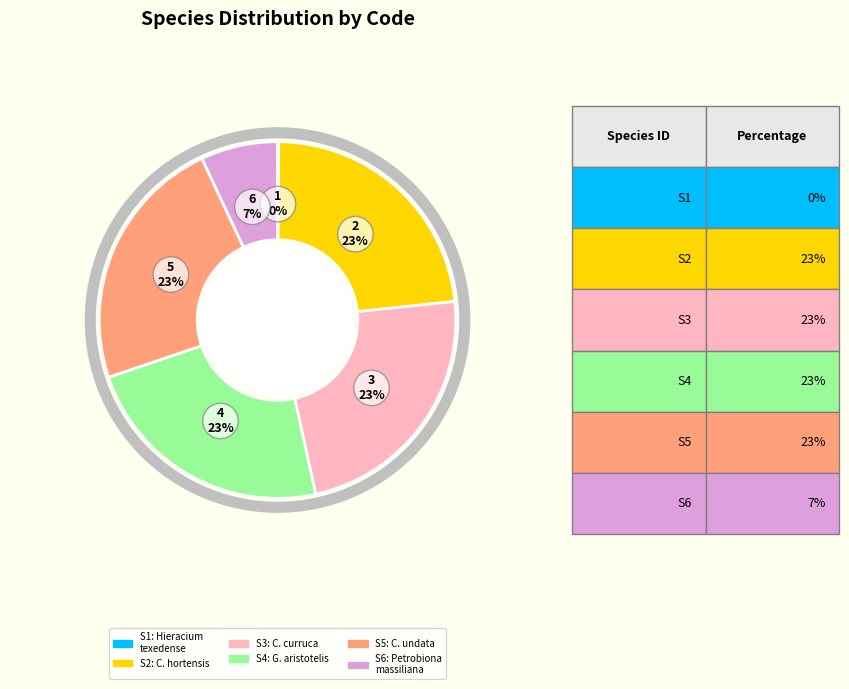

Is there any slice that represents more than half of the pie?

No